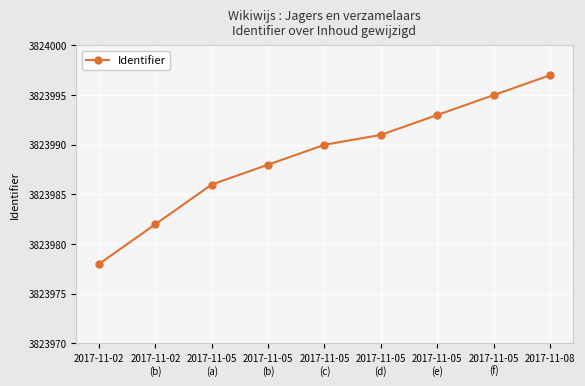

Is it true that the value at 2017-11-05
(e) is 3823993?

True